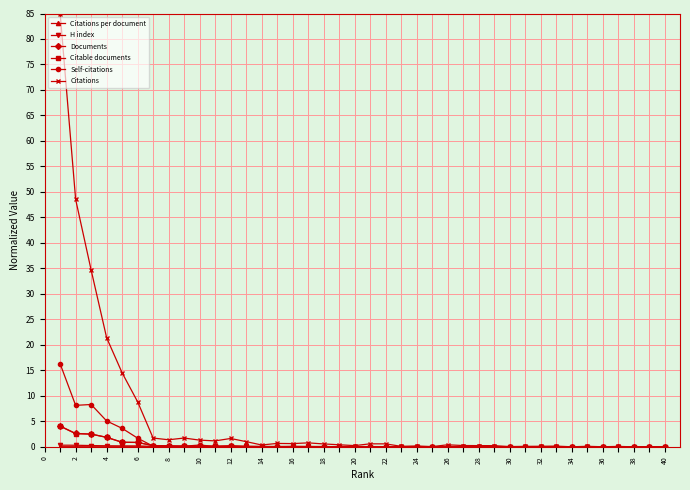

What is the value of the Documents point at the 3rd from the left?

2.5